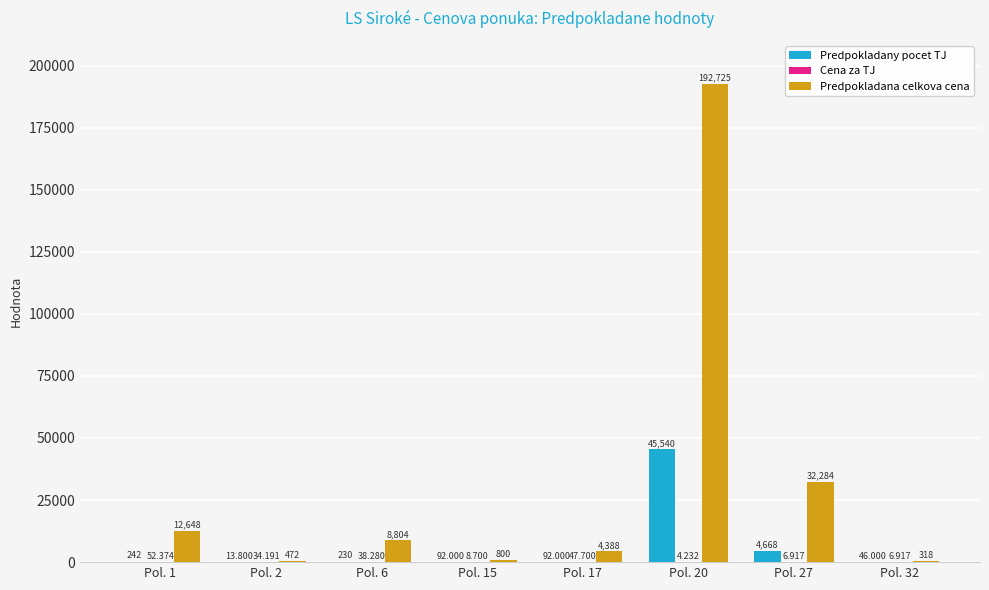

Between Pol. 1 and Pol. 2, which series saw the biggest shift?

Predpokladana celkova cena